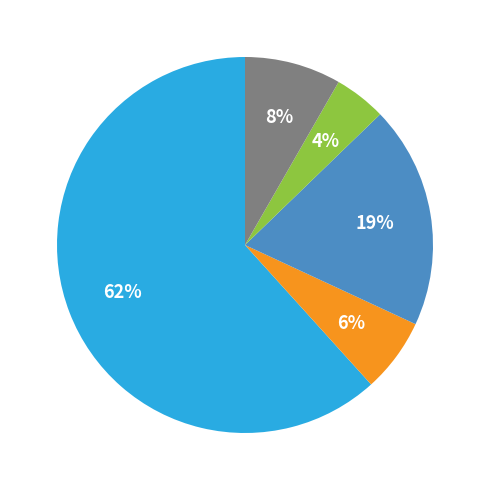

Does any single category account for the majority?

Yes